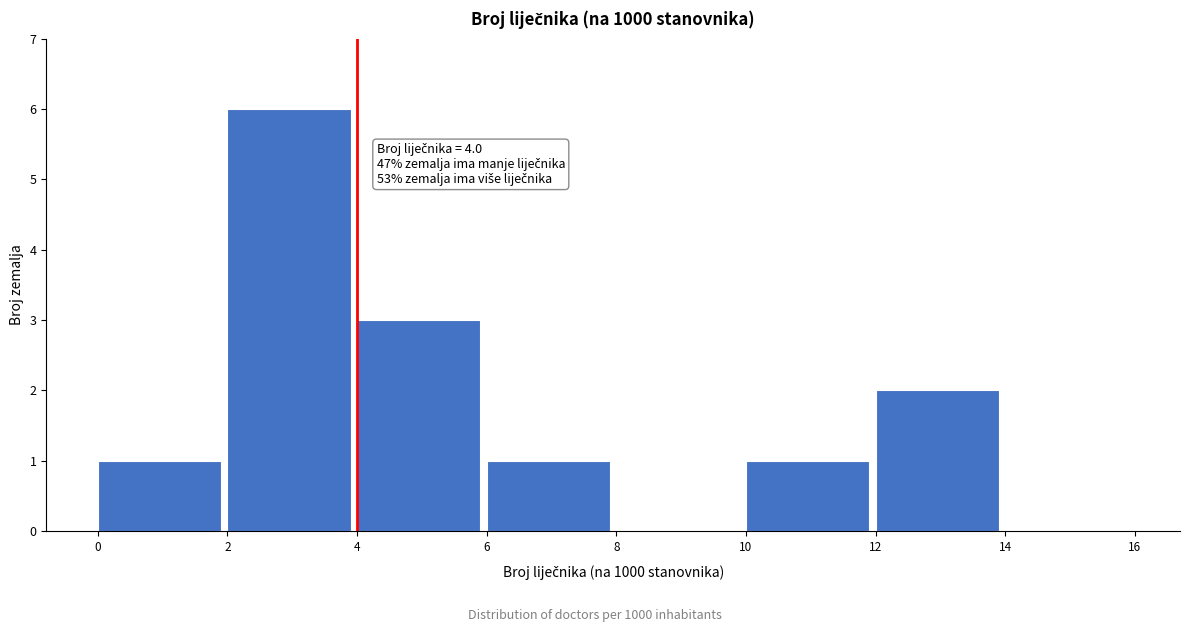

Which range on the x-axis has the tallest bar?

2 to 4